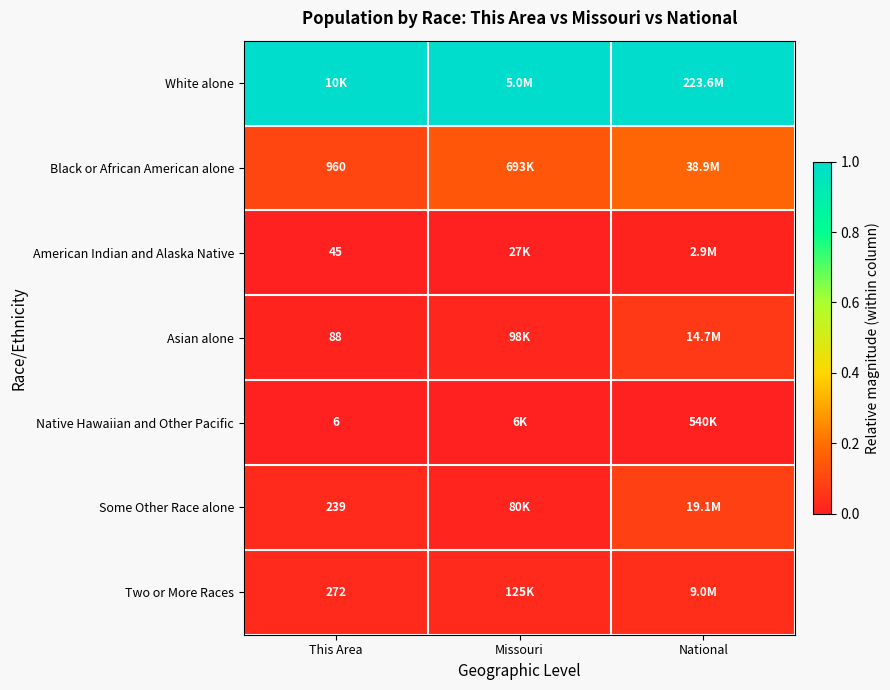

The value of American Indian and Alaska Native at Missouri is 0.0. True or false?

False